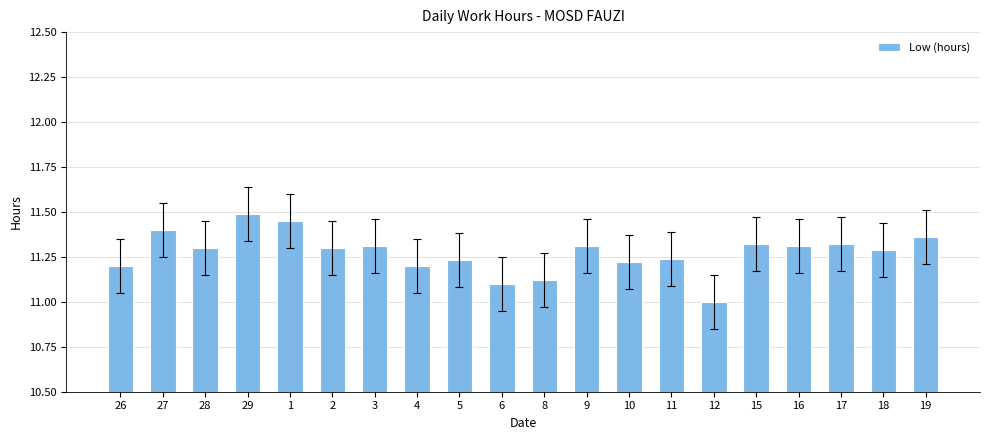

Read the value at 9.

11.3